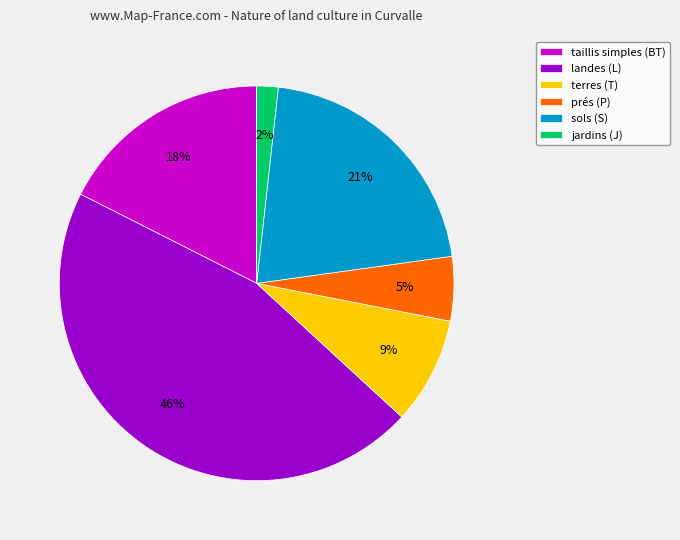

Count the number of slices in the pie.

6